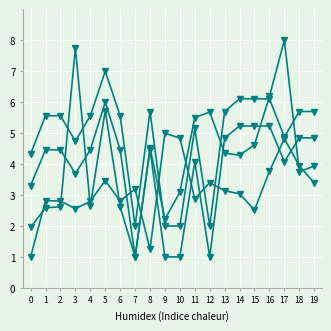

Count the number of data series in this chart.

4